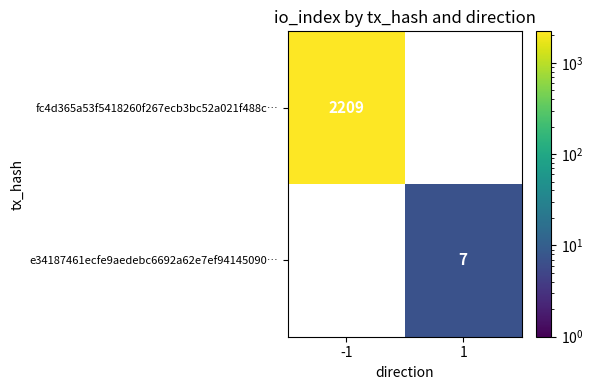

Rank the categories by fc4d365a53f5418260f267ecb3bc52a021f488c… value from highest to lowest.

-1, 1